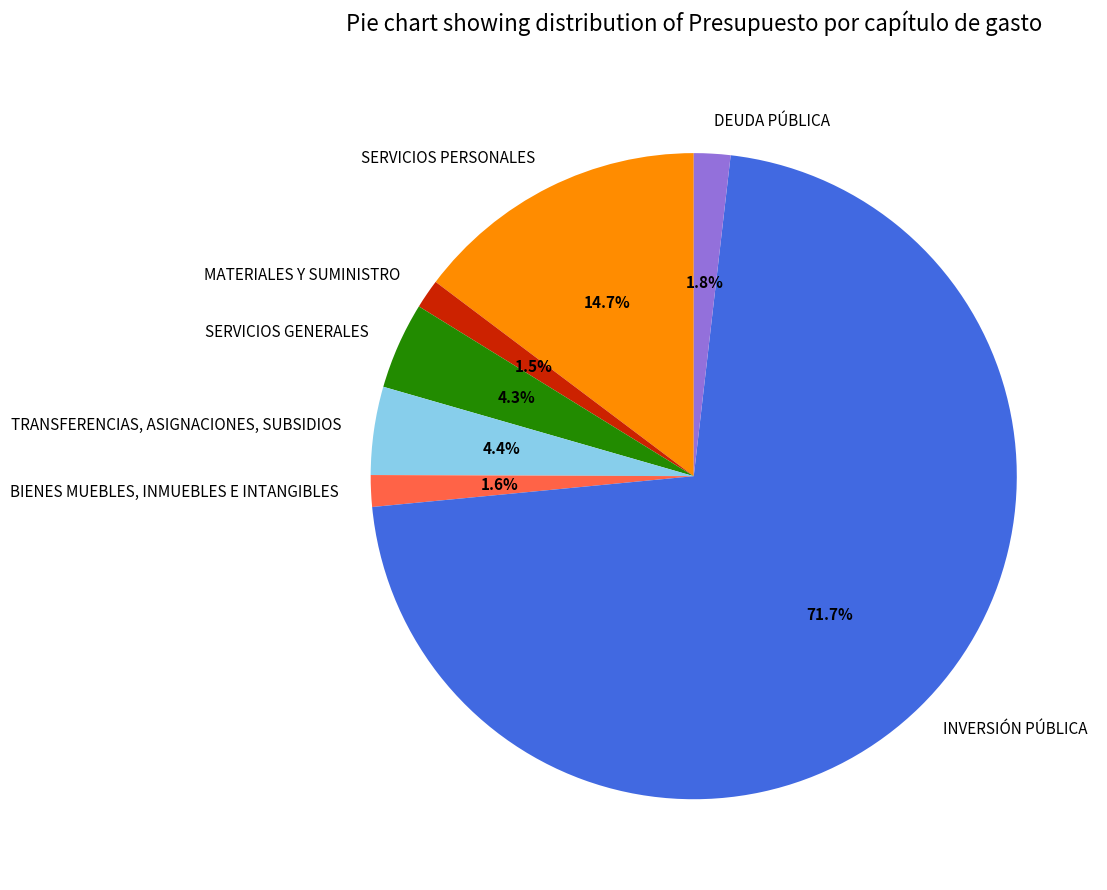

True or false: INVERSIÓN PÚBLICA accounts for 72% of the total.

True